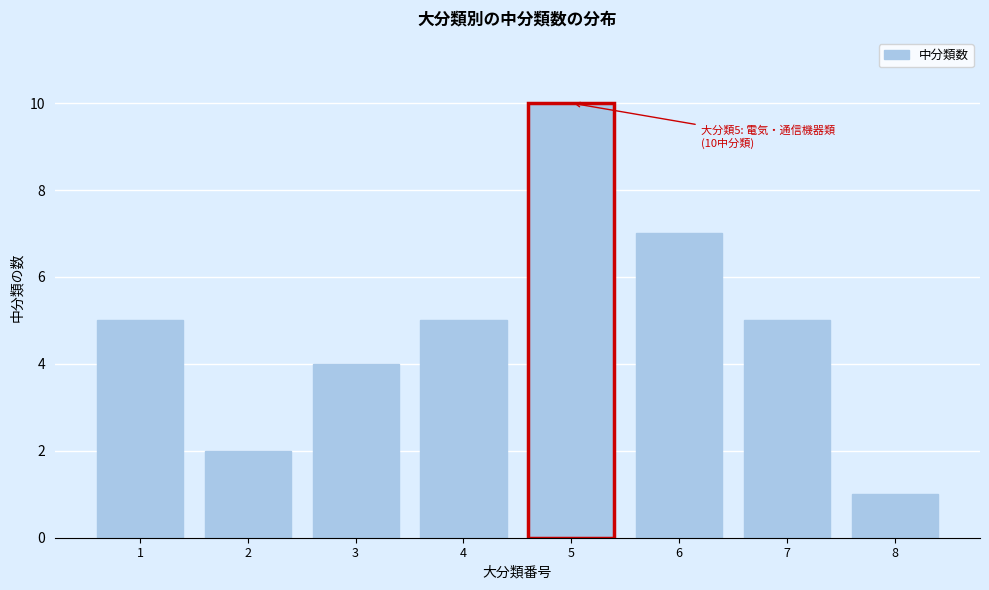

Reading left to right, extract all data points from this chart.

5	2	4	5	10	7	5	1